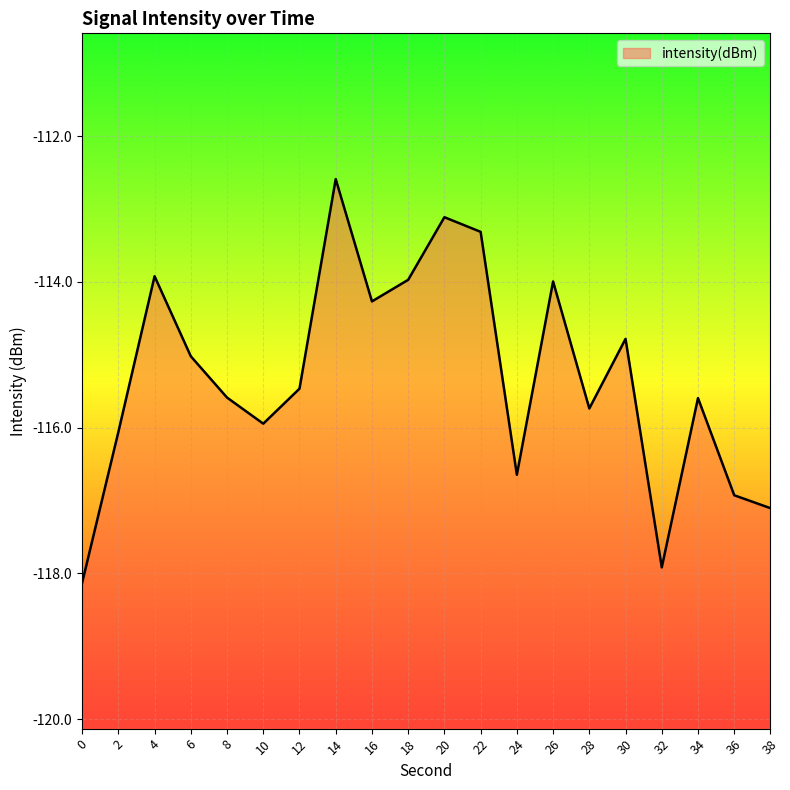

What is the change in value from 4 to 14?

+1.3